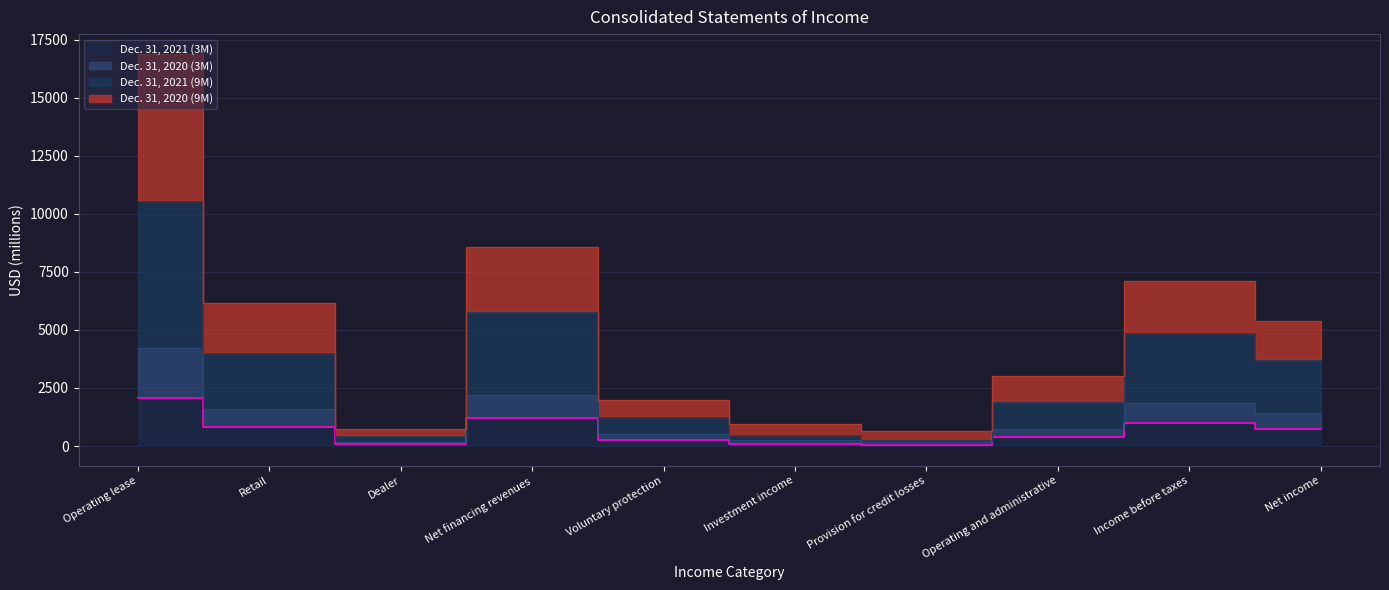

True or false: Dec. 31, 2021 (9M) and Dec. 31, 2021 (3M) intersect in this chart.

False